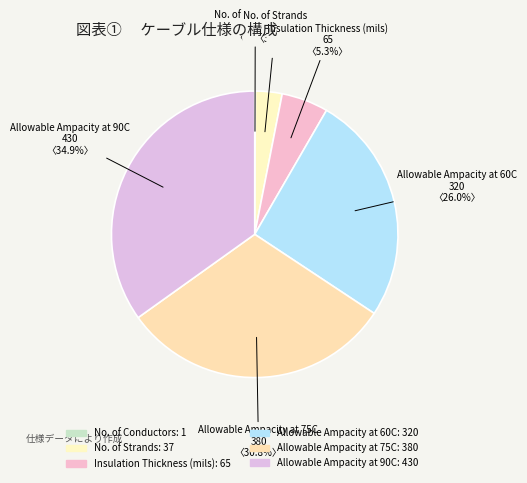

Which slice is the largest?

Allowable Ampacity at 90C